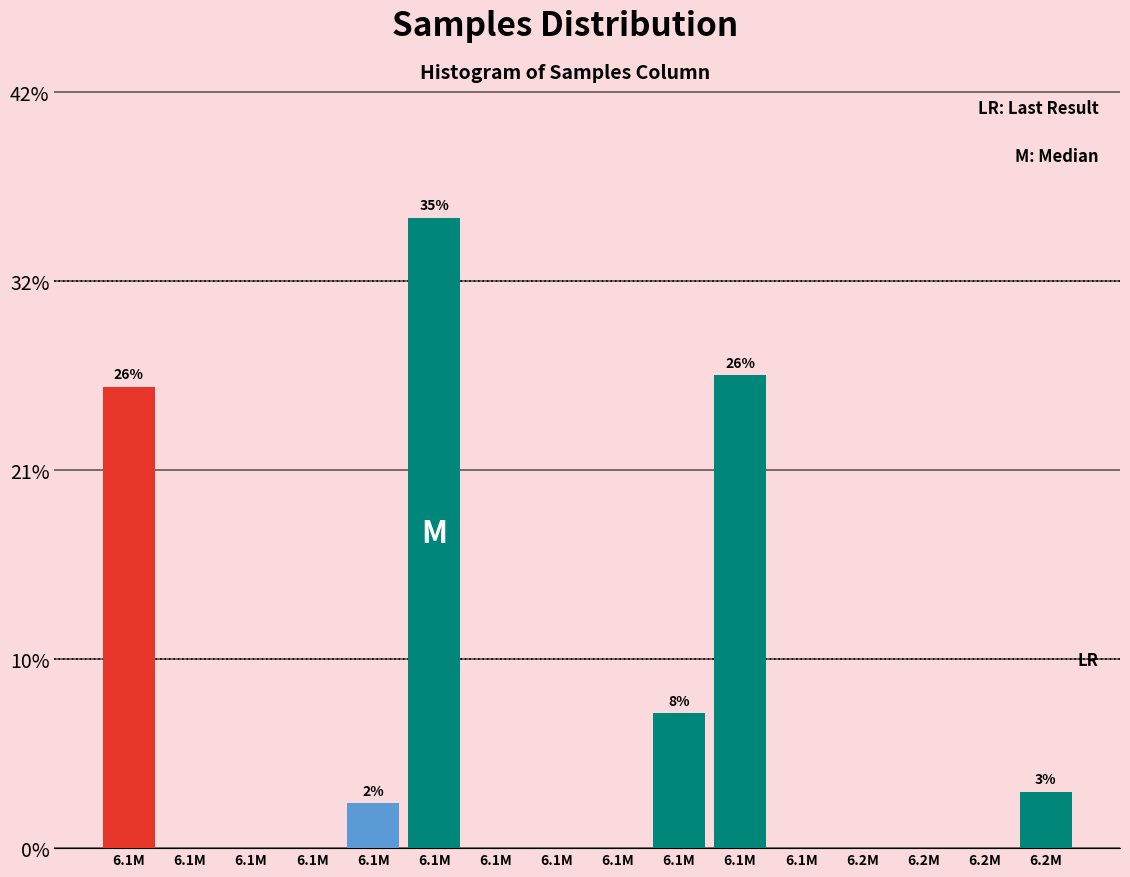

Are the bars horizontal?

No